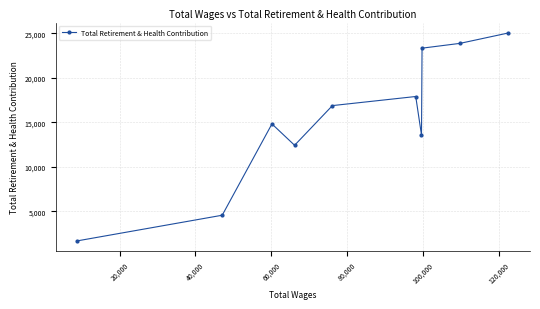

What is the value of the 4th point from the left?

12424